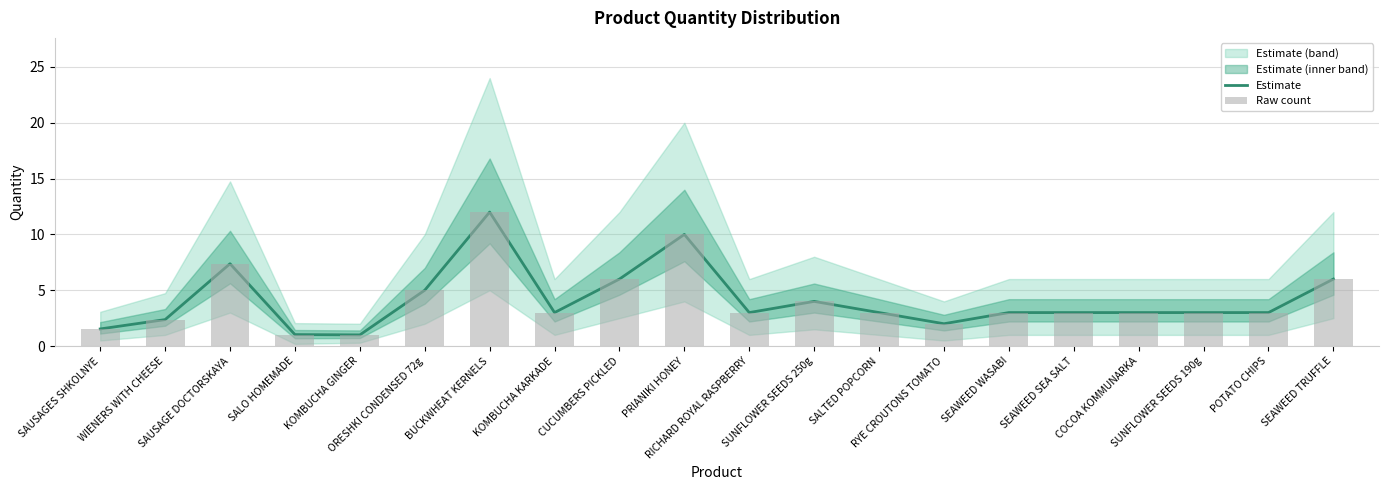

Which category has the lowest value across all series?

KOMBUCHA GINGER